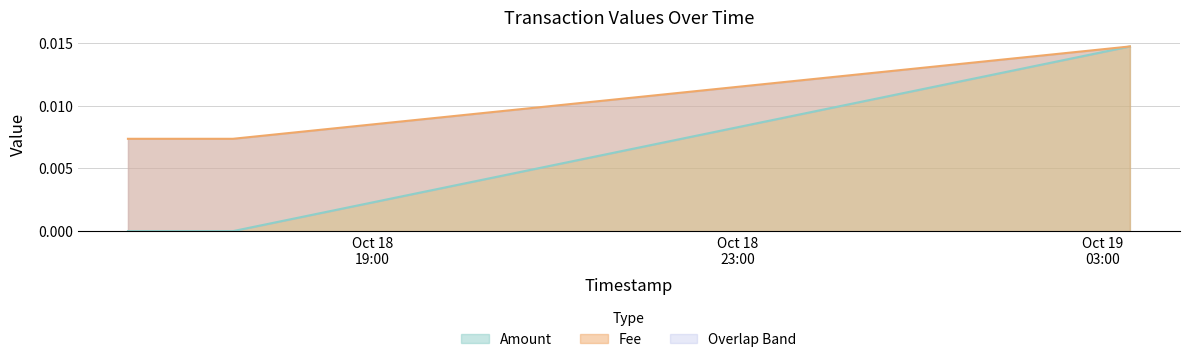

The value of Fee at 2021-10-19 03:18:01 is 0.0. True or false?

True